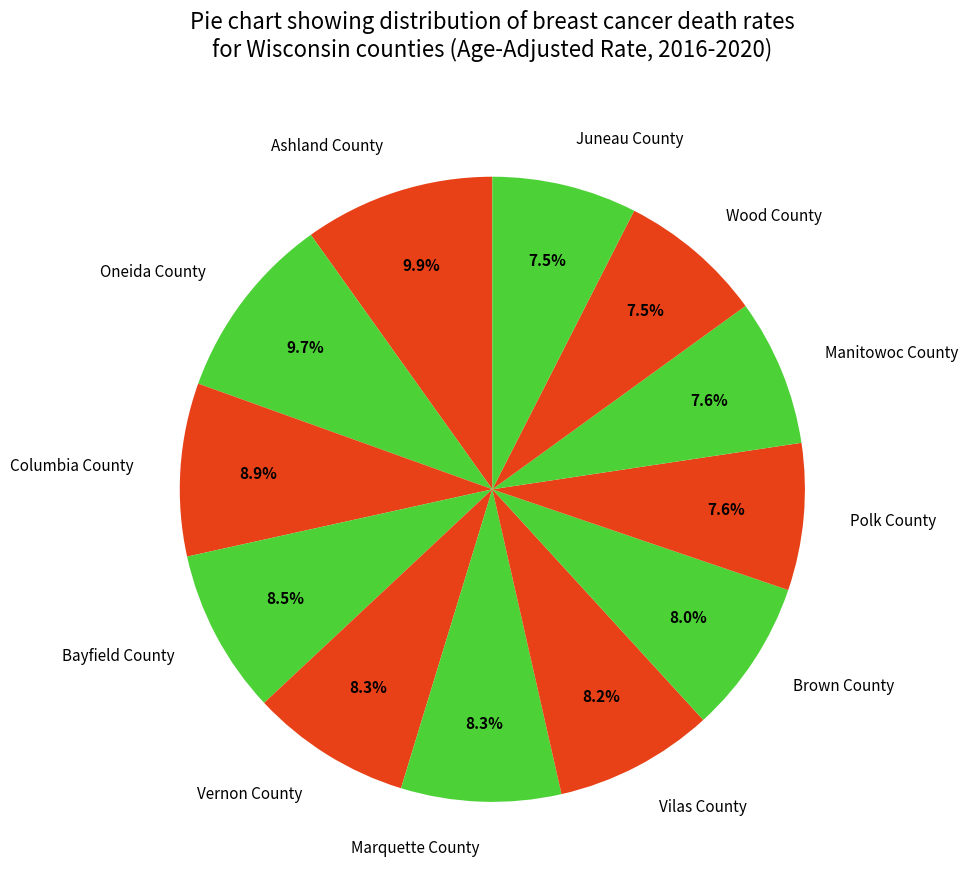

What is the ratio of the value at Oneida County to the value at Bayfield County?

1.1